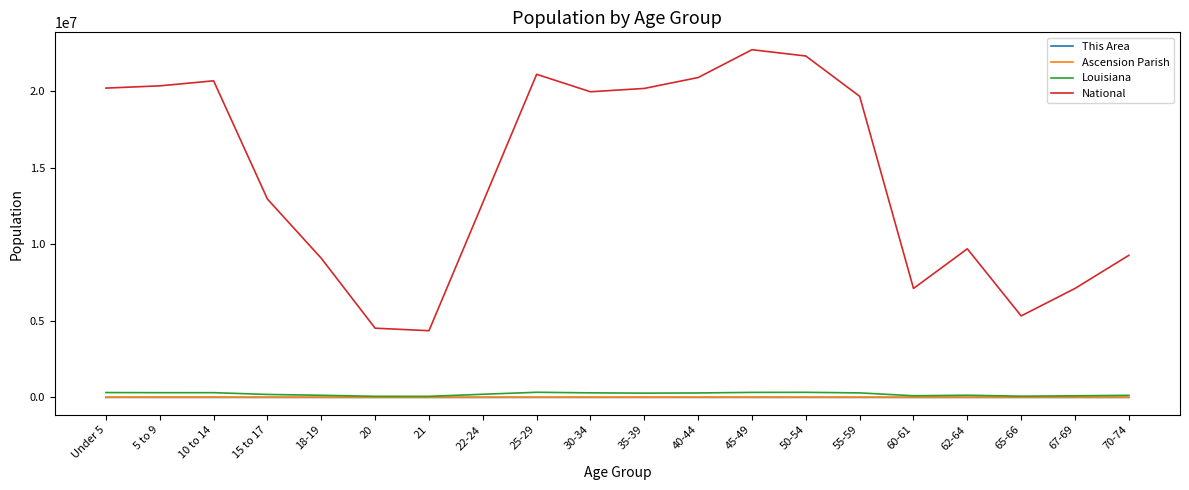

Is this an area chart (filled region under the line)?

No